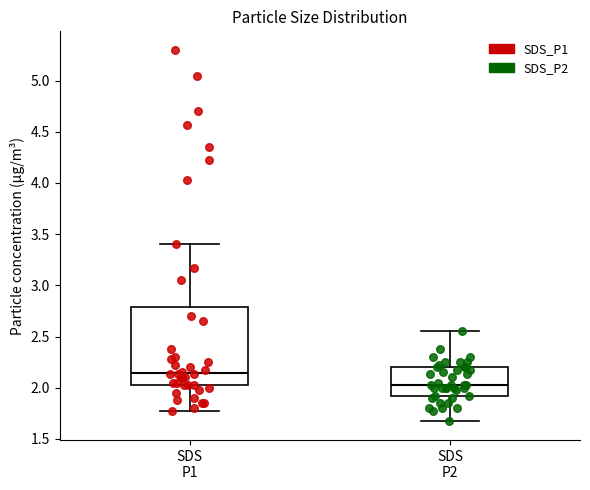

Which box's median line is the lowest?

SDS P2